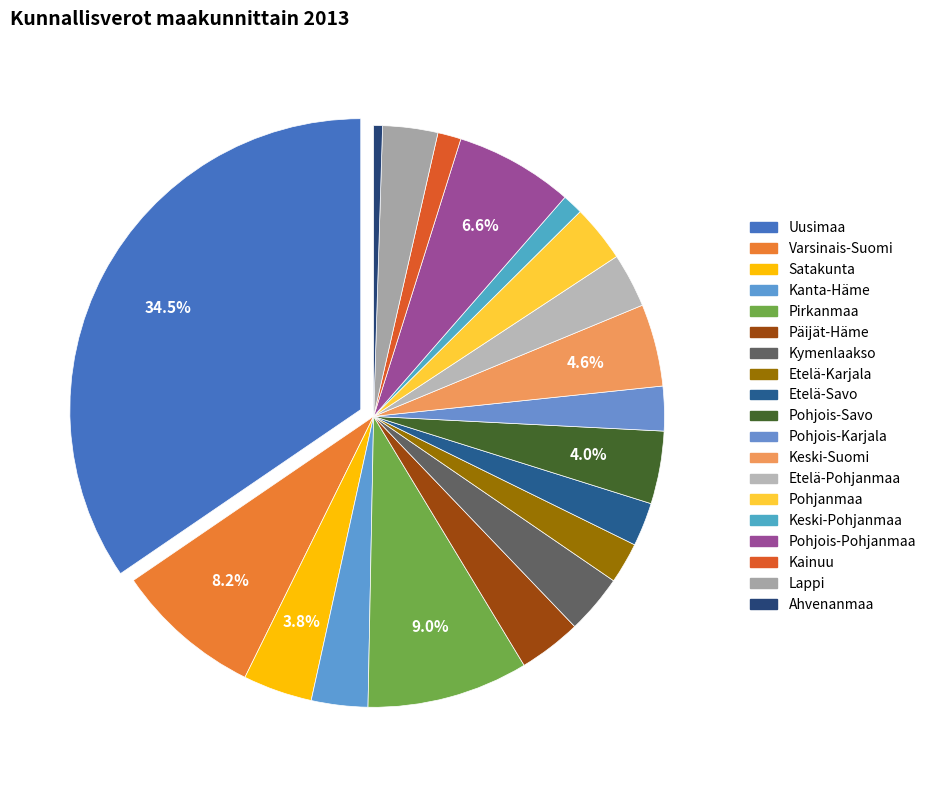

Between Pohjanmaa and Pirkanmaa, which is larger?

Pirkanmaa